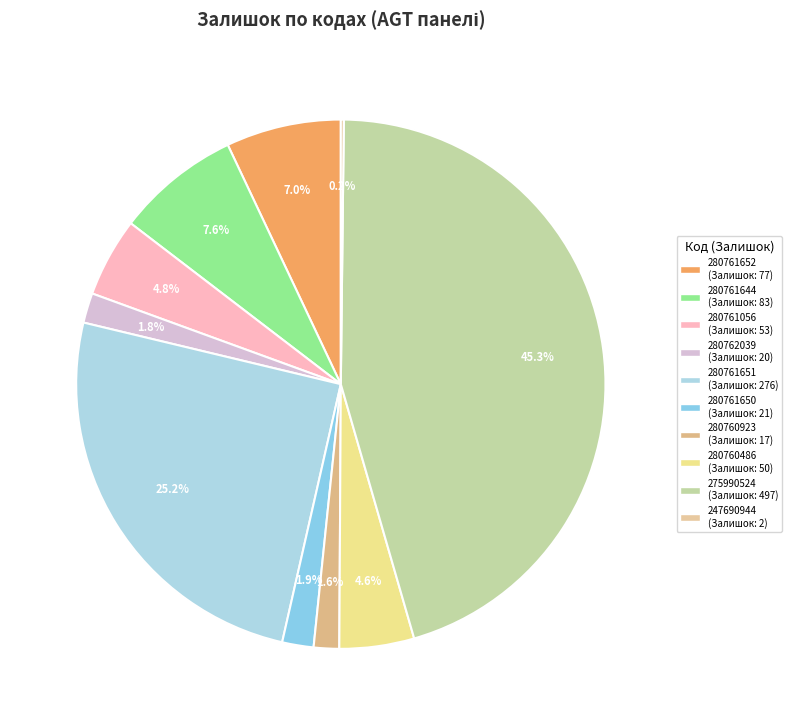

Is there any slice that represents more than half of the pie?

No